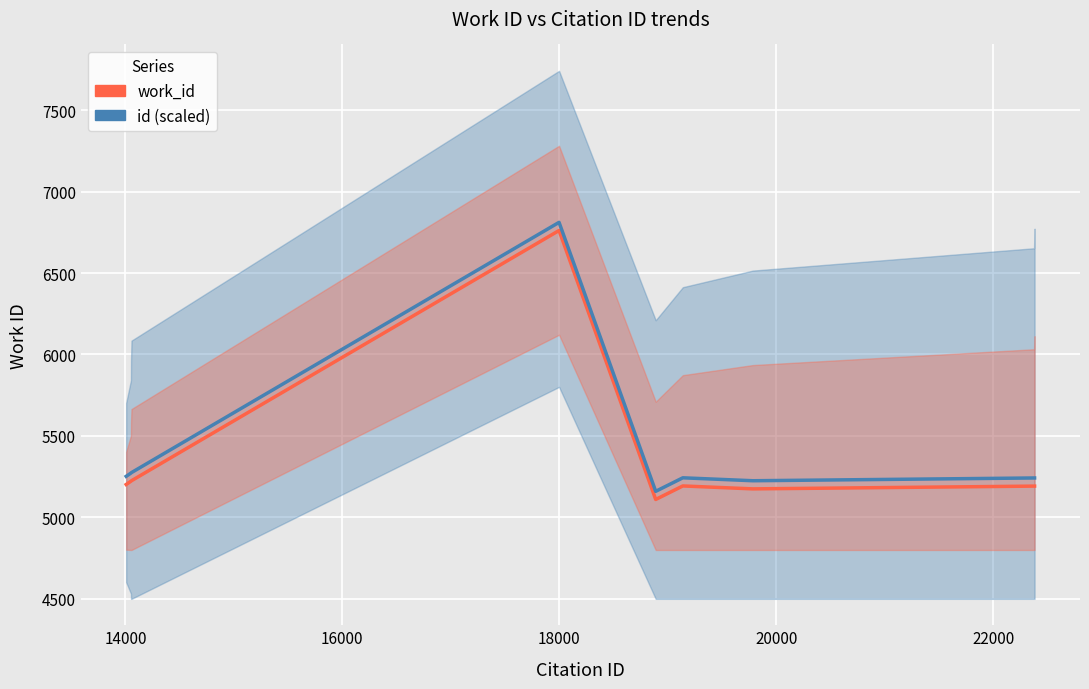

Which series has the widest spread of values?

work_id